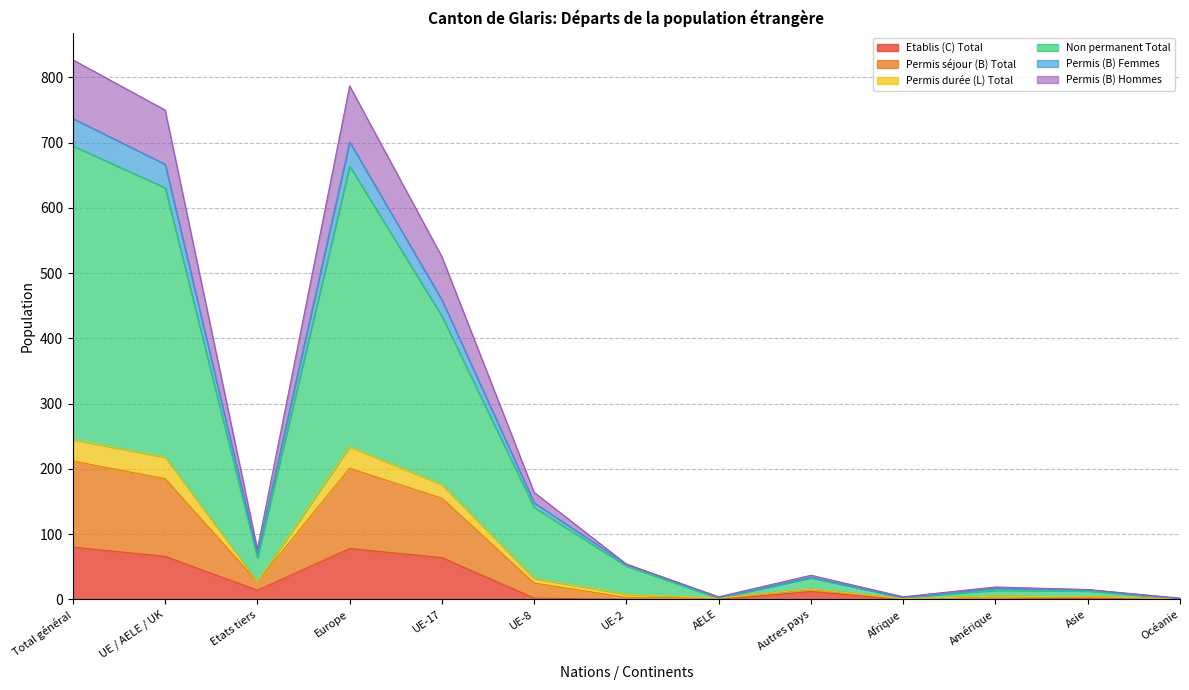

How many interior local peaks does the Permis séjour (B) Total series have?

3